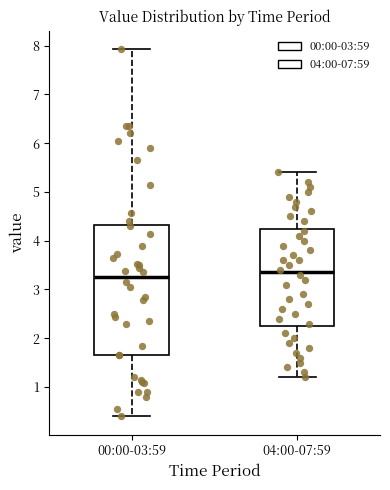

Comparing the boxes themselves (not the whiskers), which one is the tallest?

00:00-03:59